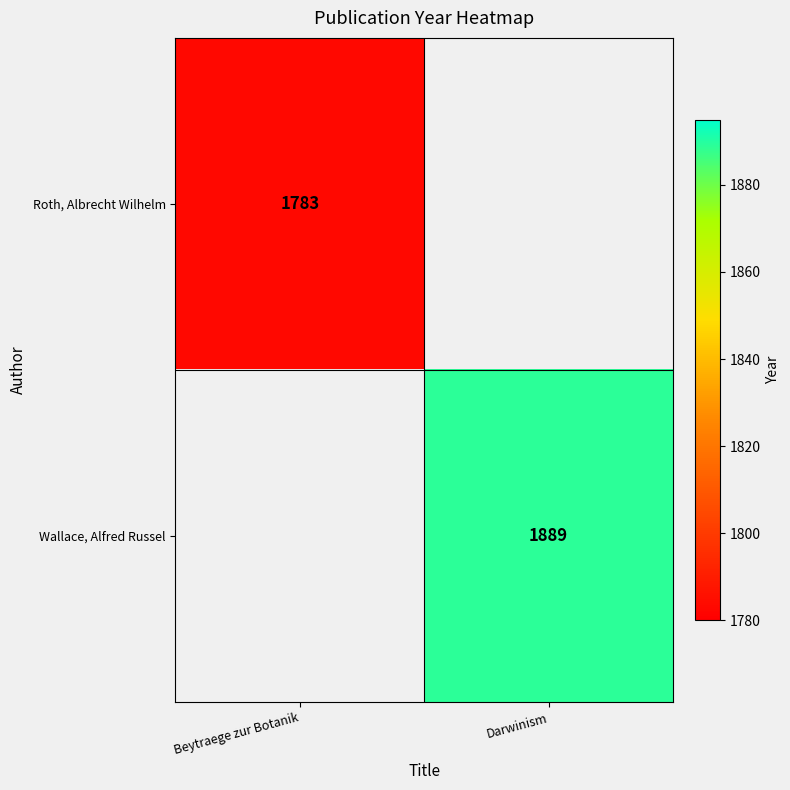

True or false: Wallace, Alfred Russel has a value of 2699 at Darwinism.

False